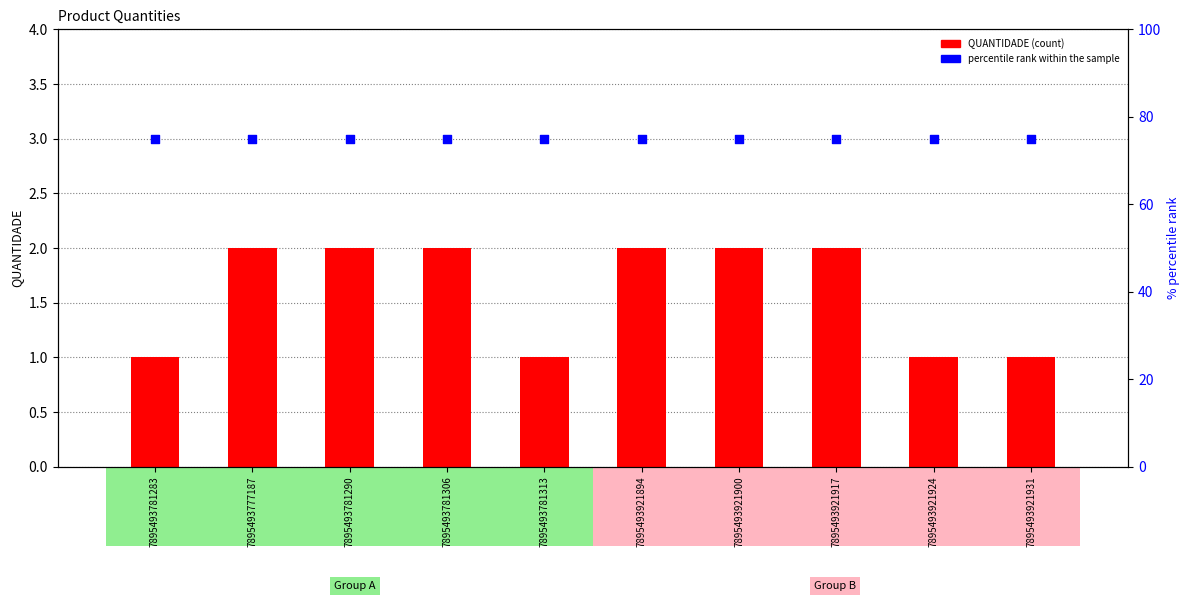

What are all the series names shown in the legend?

QUANTIDADE, percentile rank within the sample